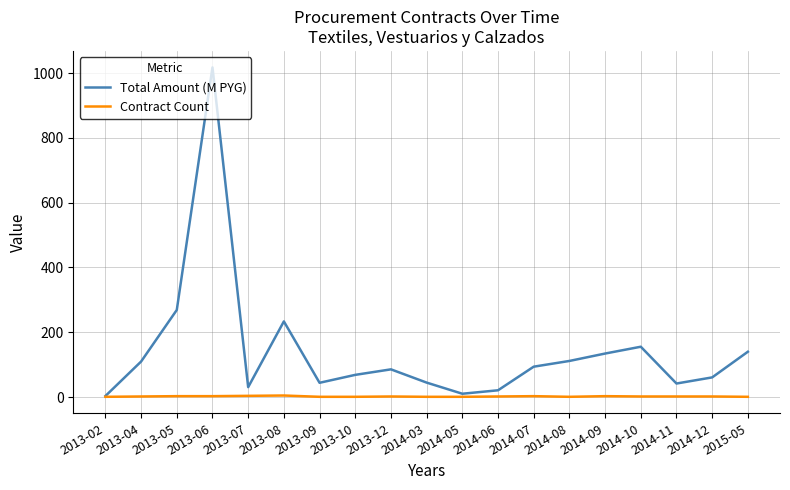

How many lines are shown in the chart?

2